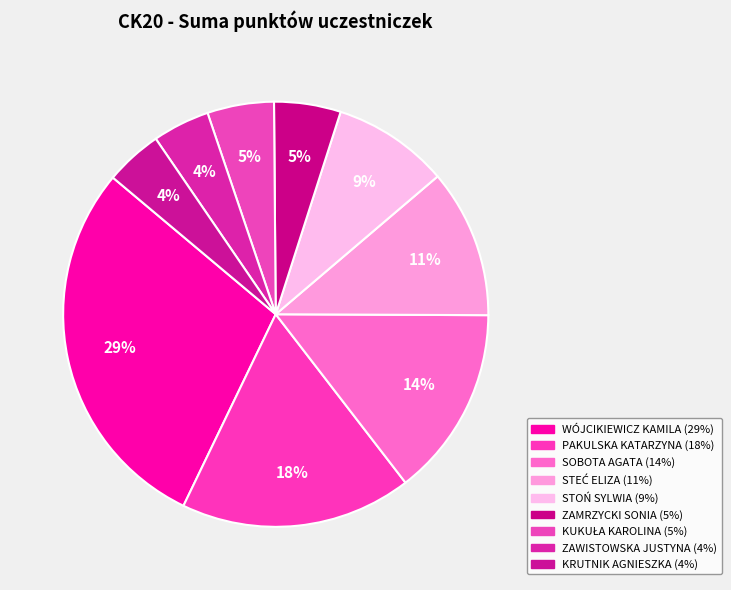

True or false: ZAMRZYCKI SONIA accounts for 5% of the total.

True